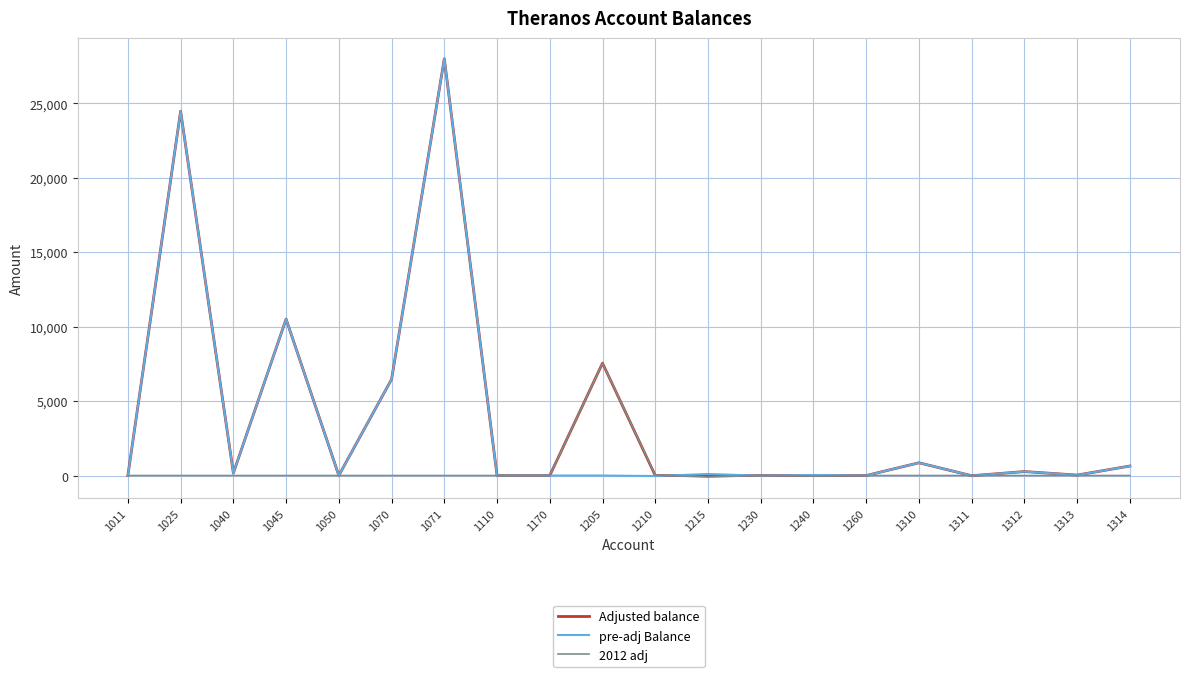

What is the average value of the pre-adj Balance series?

3573